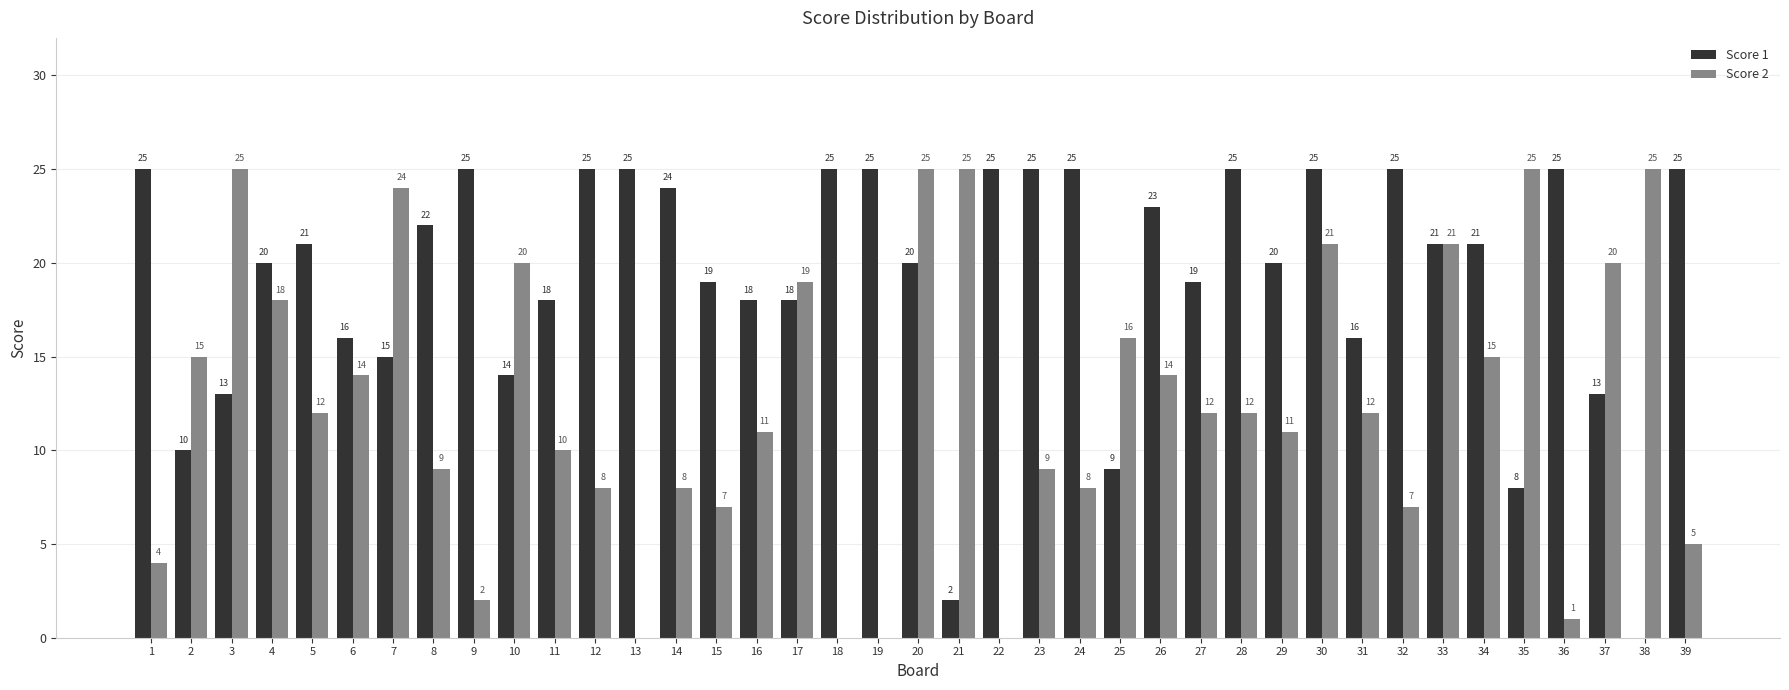

What is the sum of the Score 1 values at 36 and 31?

41